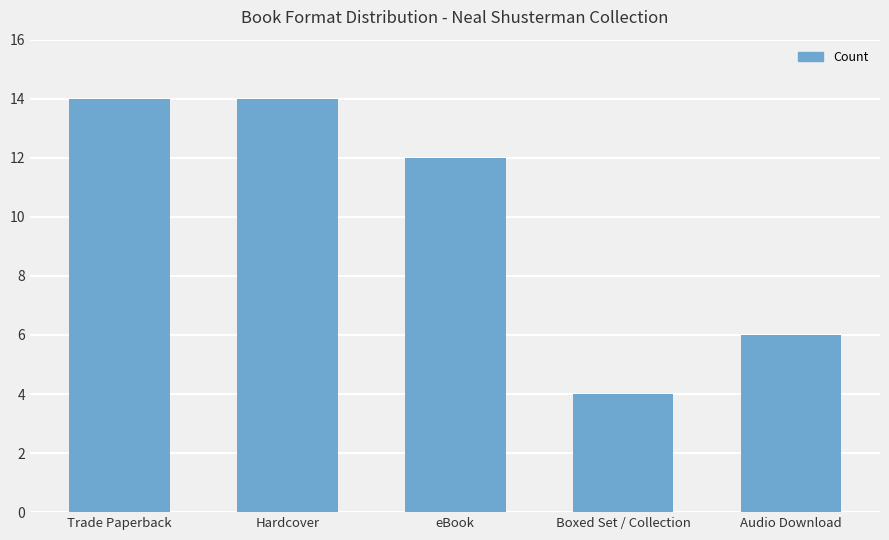

What is the change in value from Hardcover to Audio Download?

-8